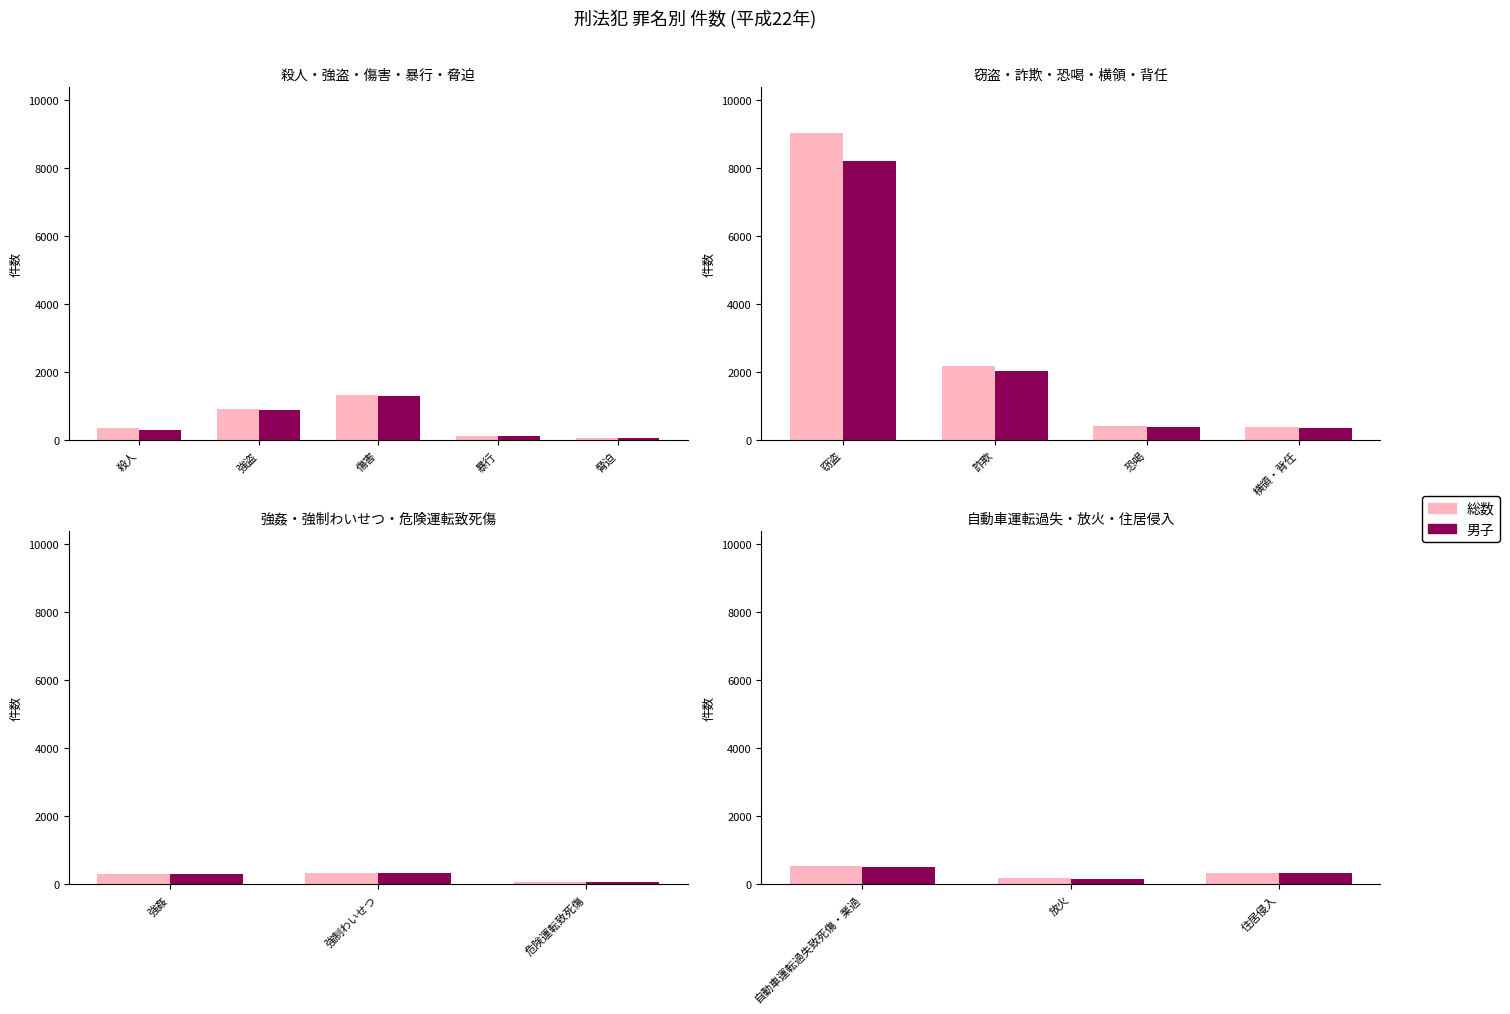

How many distinct data groups are displayed?

2